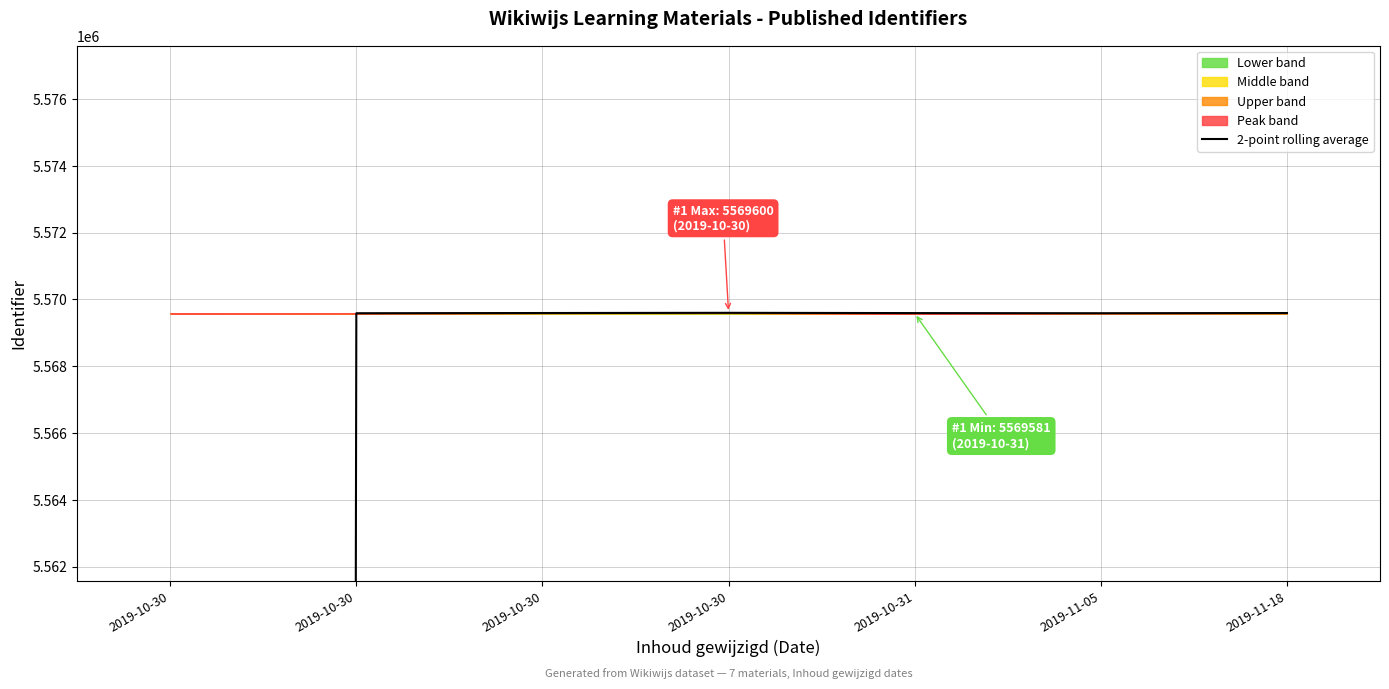

Is it true that the value at 2019-11-18 is 8511808.6?

False